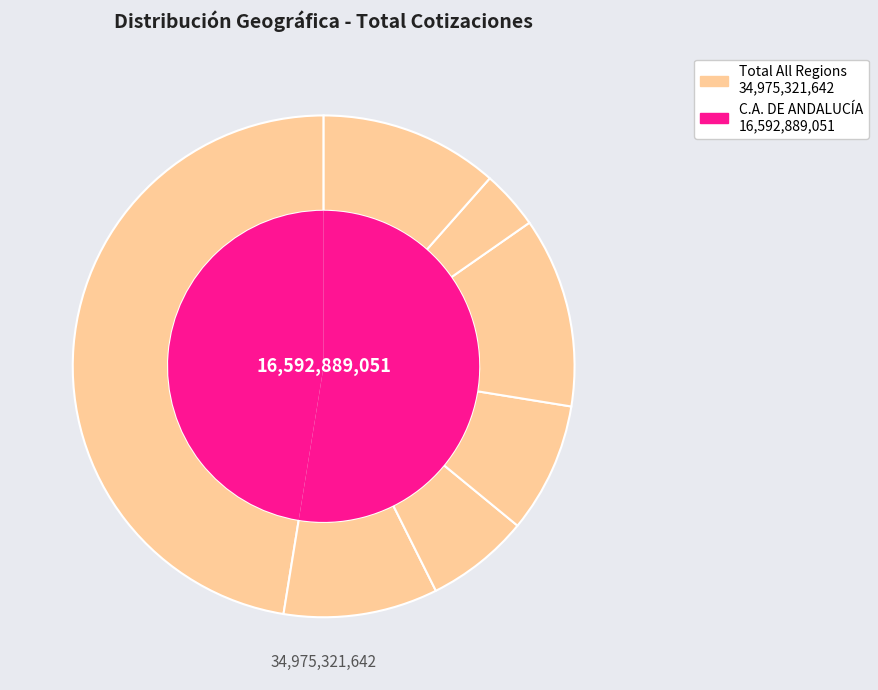

How many segments does this pie chart have?

7